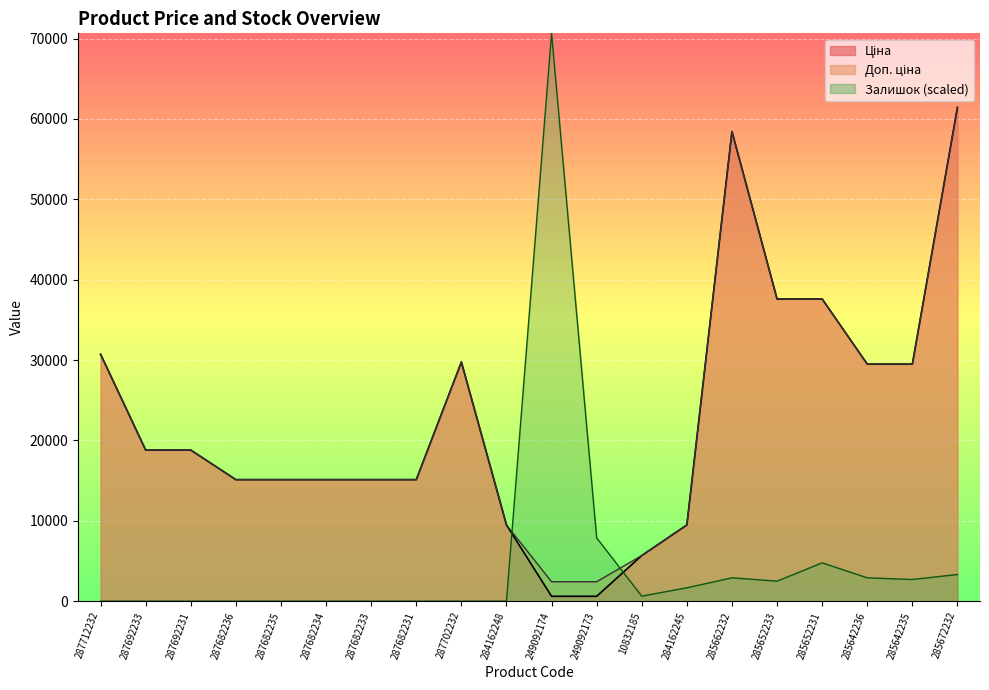

True or false: Залишок and Доп. ціна cross at least once.

True